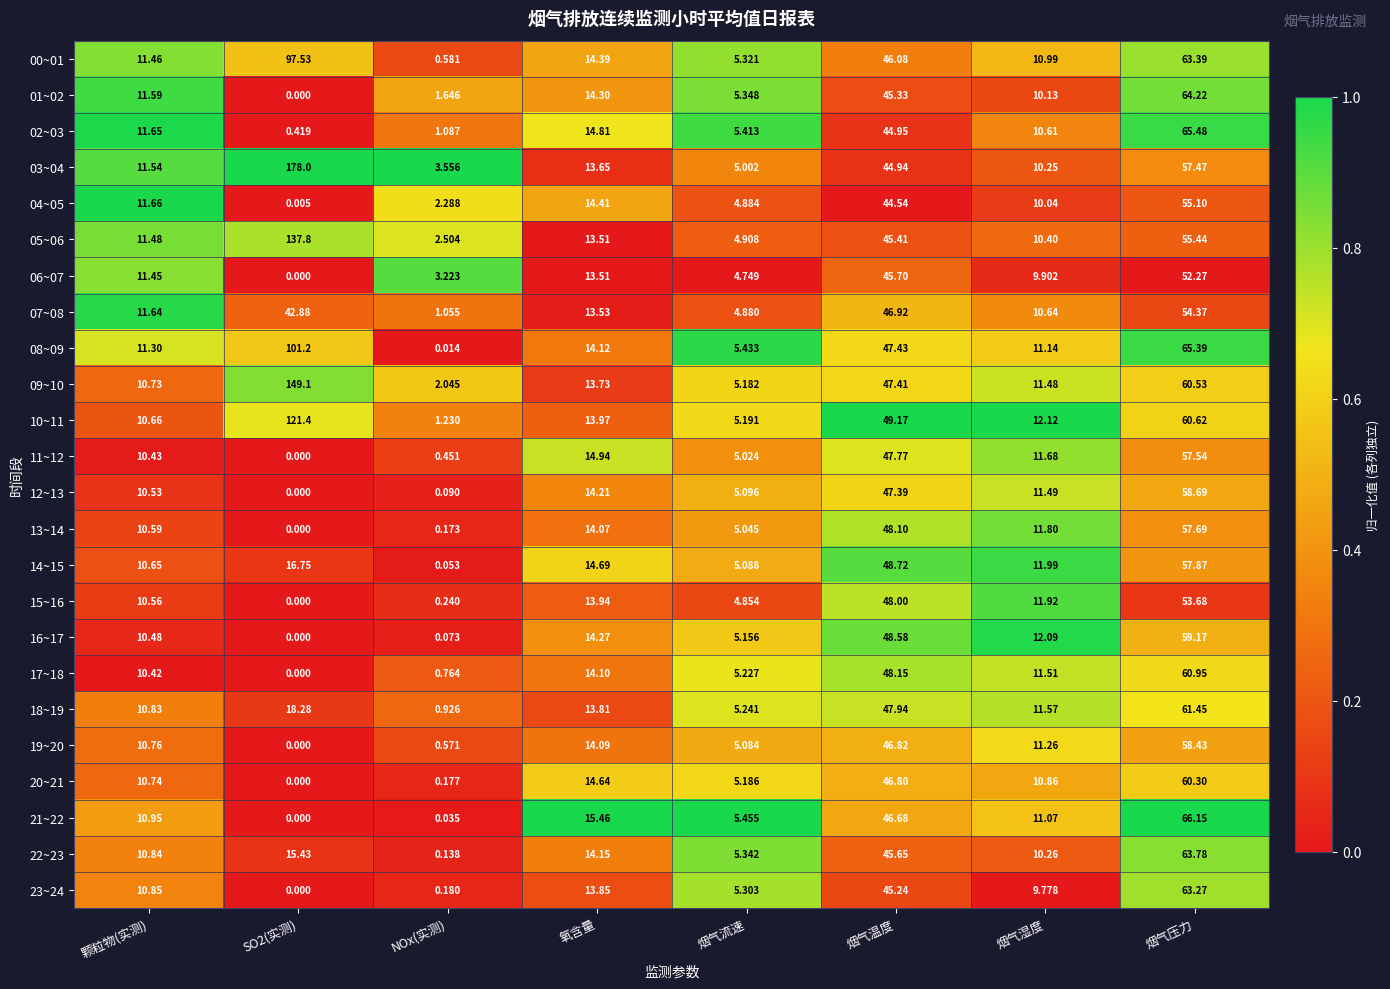

At which label does 16~17 reach its peak?

烟气压力